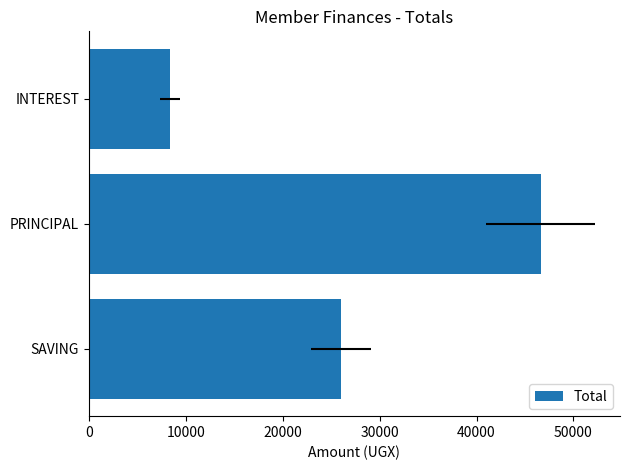

Read the value at SAVING, to the nearest 50.

26000